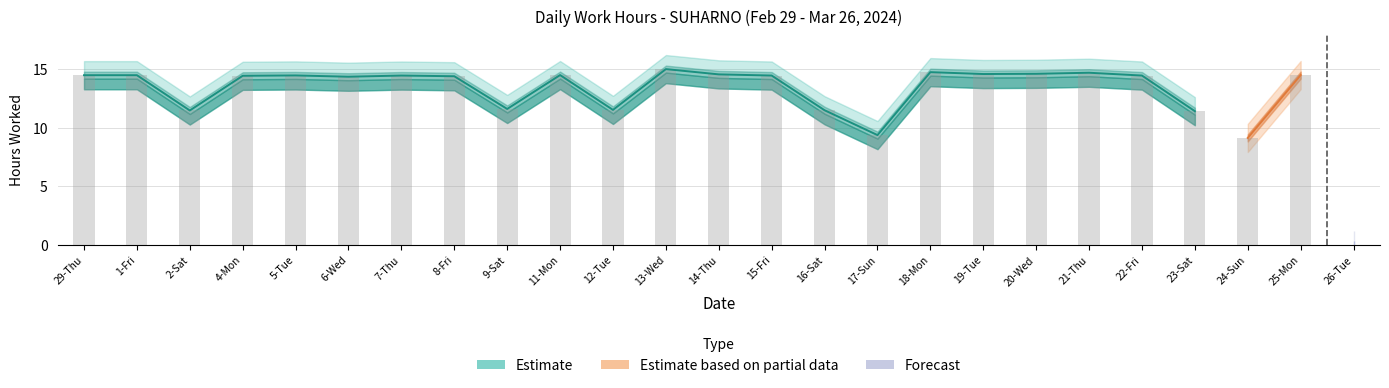

What is the minimum value shown in the chart?

9.4